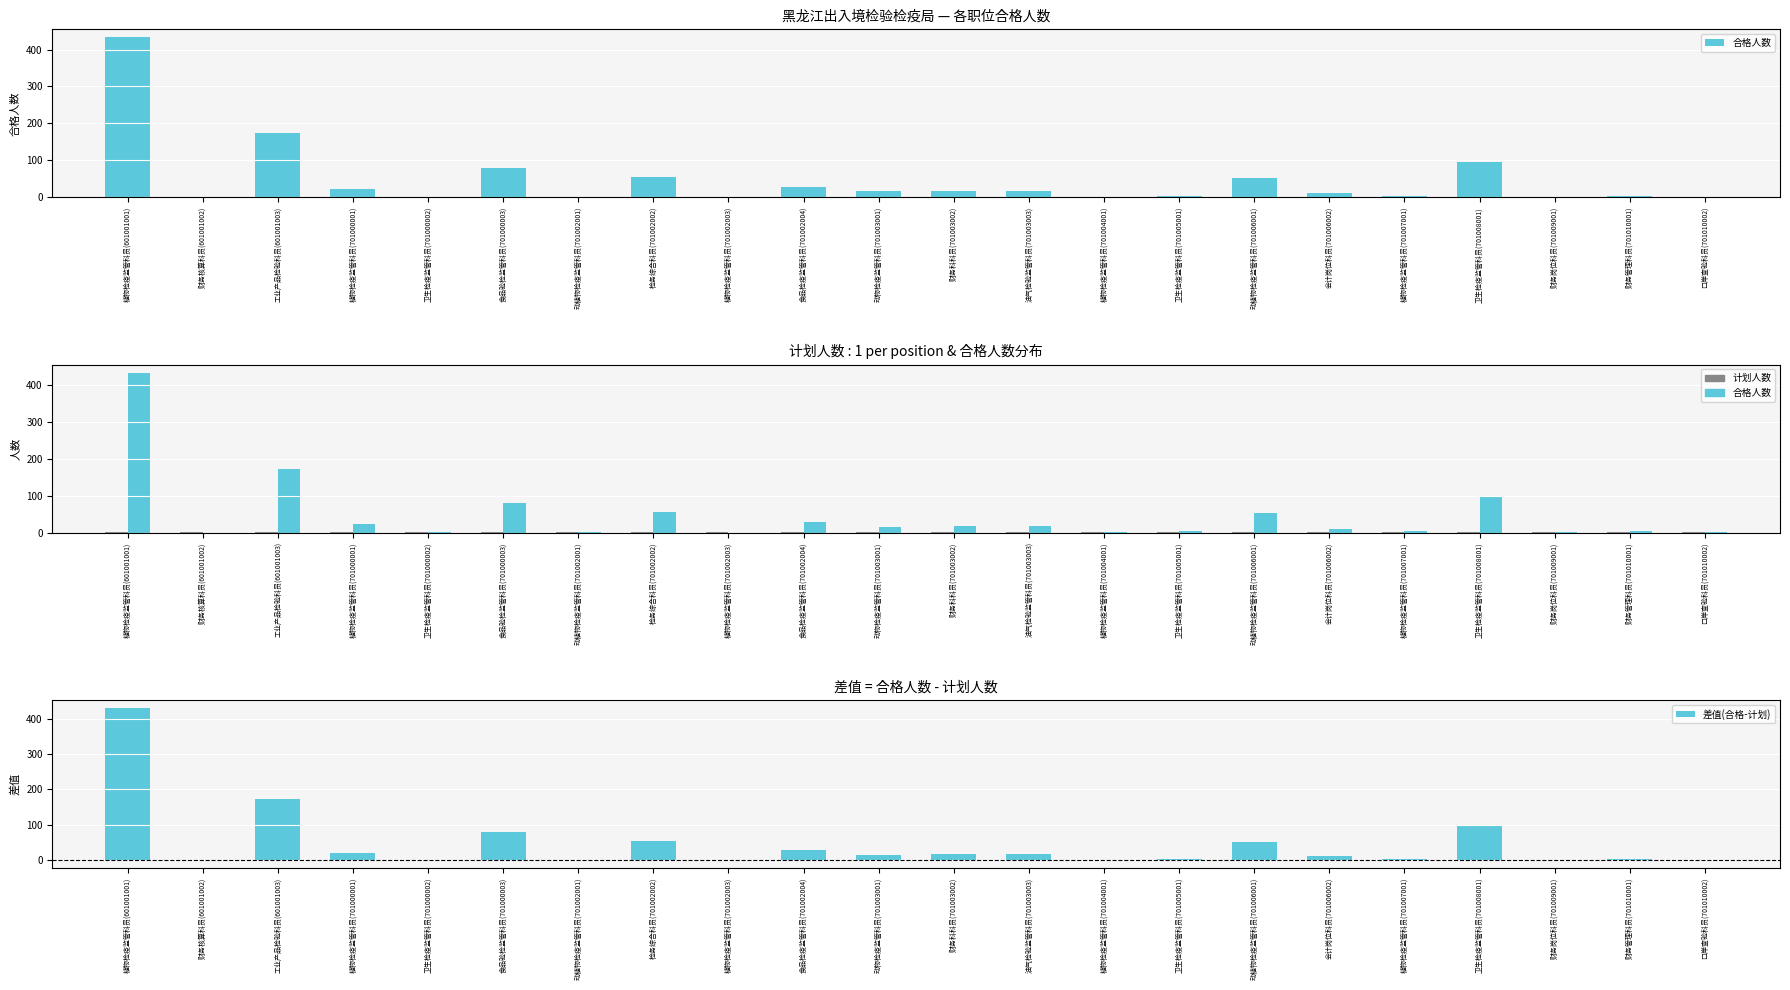

What is the difference between the maximum and minimum values in the 合格人数 series?

433